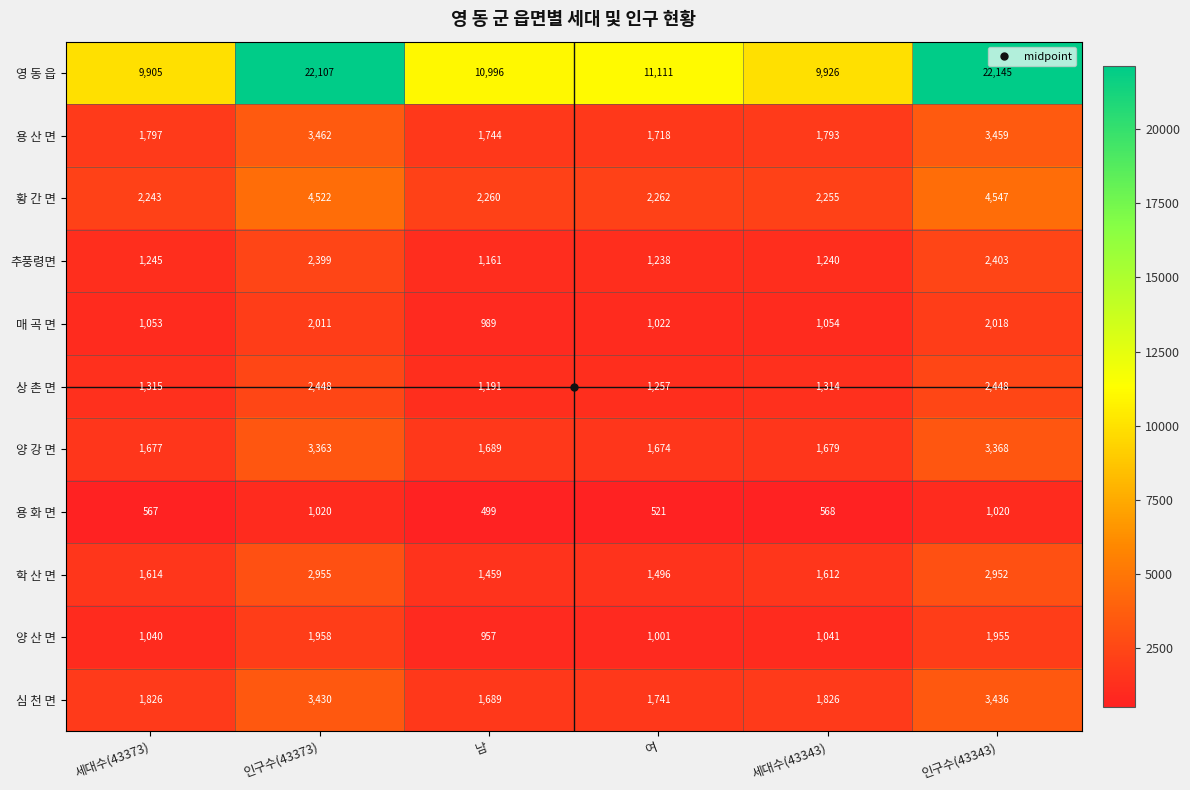

List the series in order of their peak value, highest first.

영 동 읍, 황 간 면, 용 산 면, 심 천 면, 양 강 면, 학 산 면, 상 촌 면, 추풍령면, 매 곡 면, 양 산 면, 용 화 면